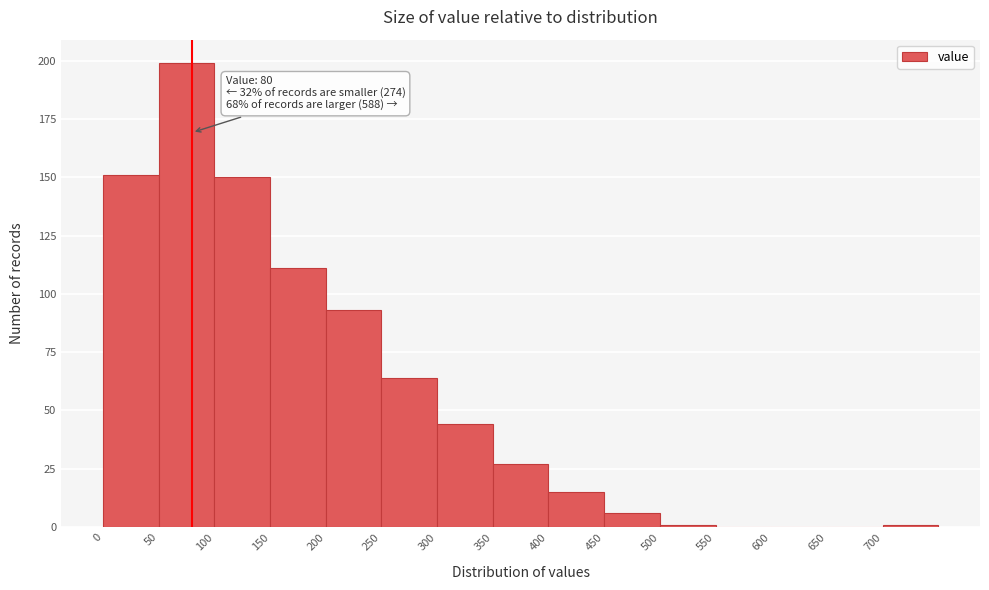

Which range on the x-axis has the tallest bar?

50 to 100